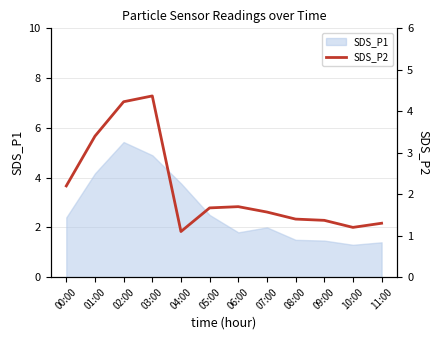

Between 01:00 and 04:00, which is larger?

01:00